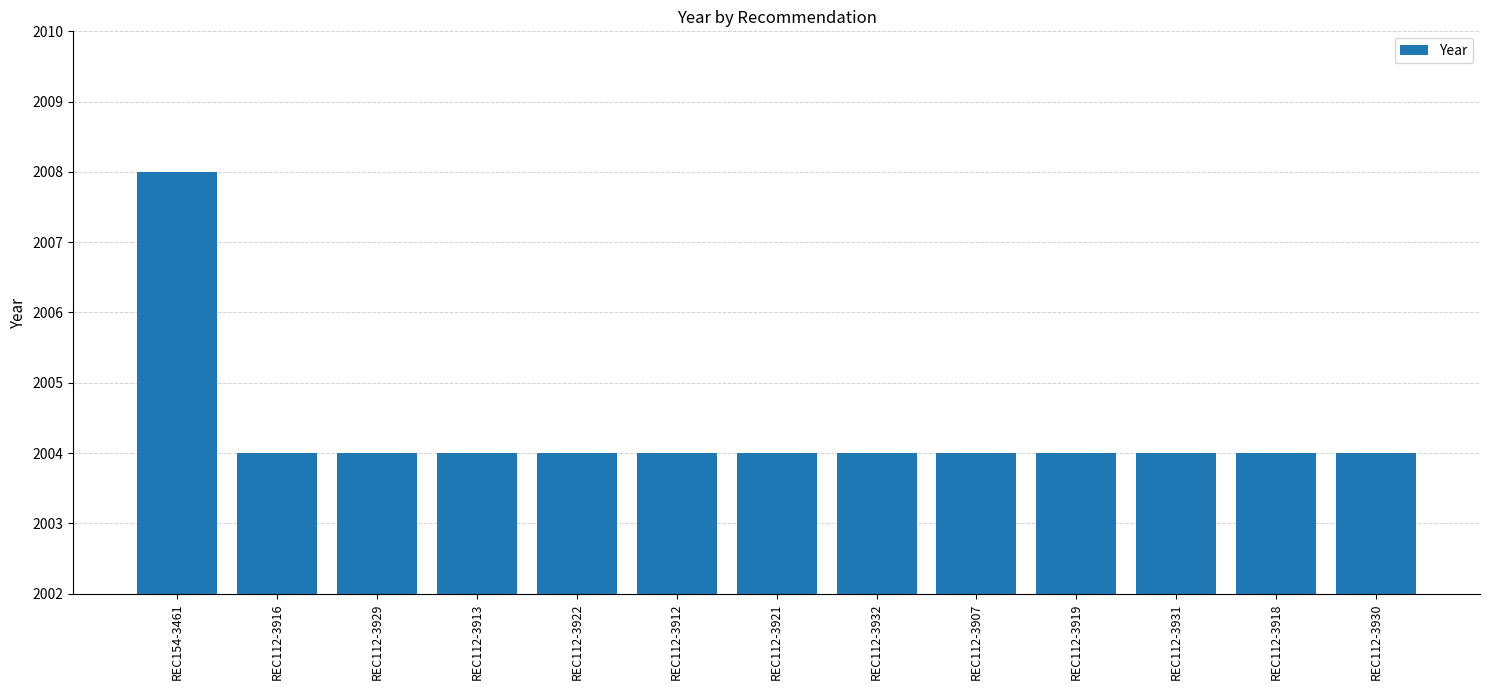

What is the ratio of the value at REC112-3929 to the value at REC112-3930?

1.0